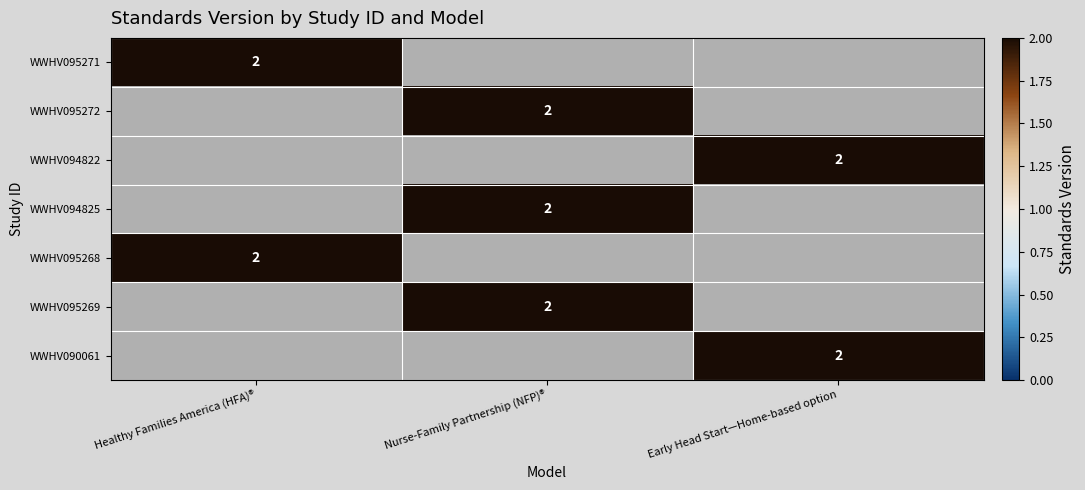

The value of WWHV094825 at Nurse-Family Partnership (NFP)® is 2. True or false?

True